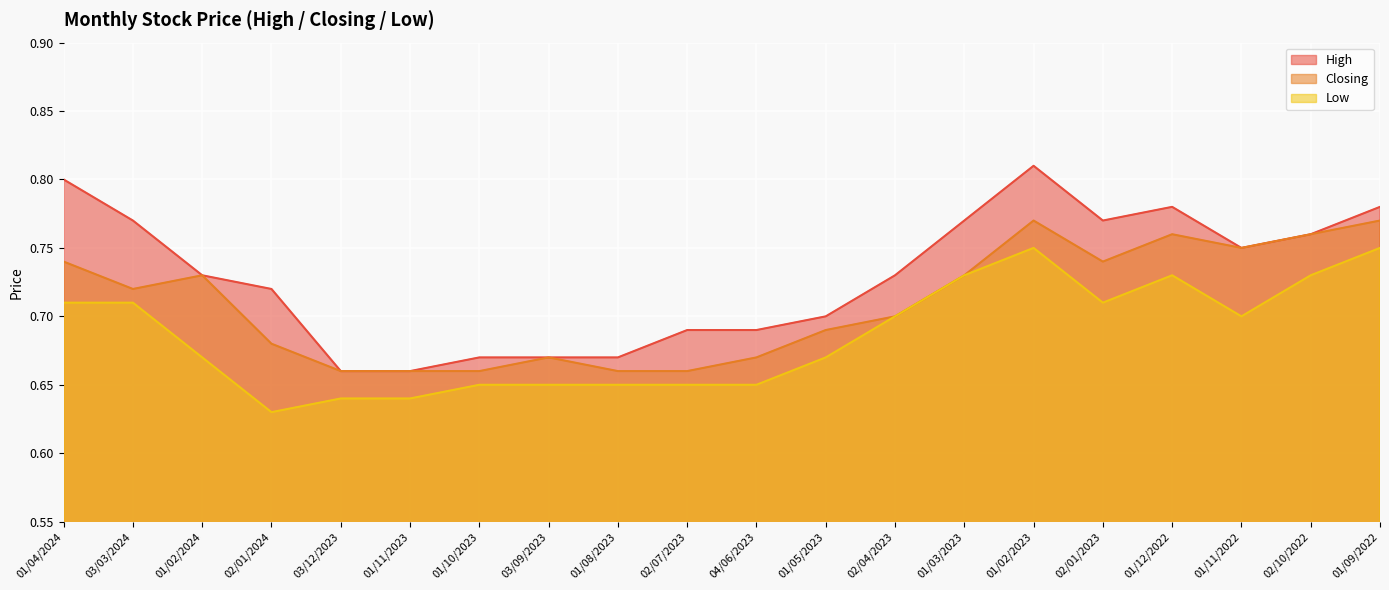

Rank the categories by Low value from highest to lowest.

01/02/2023, 01/09/2022, 01/03/2023, 01/12/2022, 02/10/2022, 01/04/2024, 03/03/2024, 02/01/2023, 02/04/2023, 01/11/2022, 01/02/2024, 01/05/2023, 01/10/2023, 03/09/2023, 01/08/2023, 02/07/2023, 04/06/2023, 03/12/2023, 01/11/2023, 02/01/2024